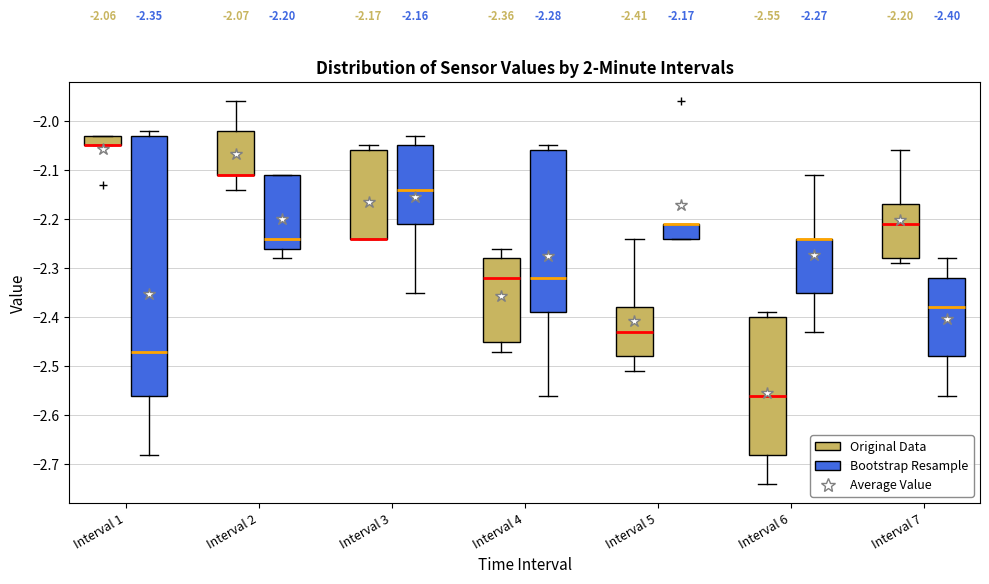

Which box is the tallest, from its lower edge to its upper edge?

Interval 1 (Bootstrap Resample)